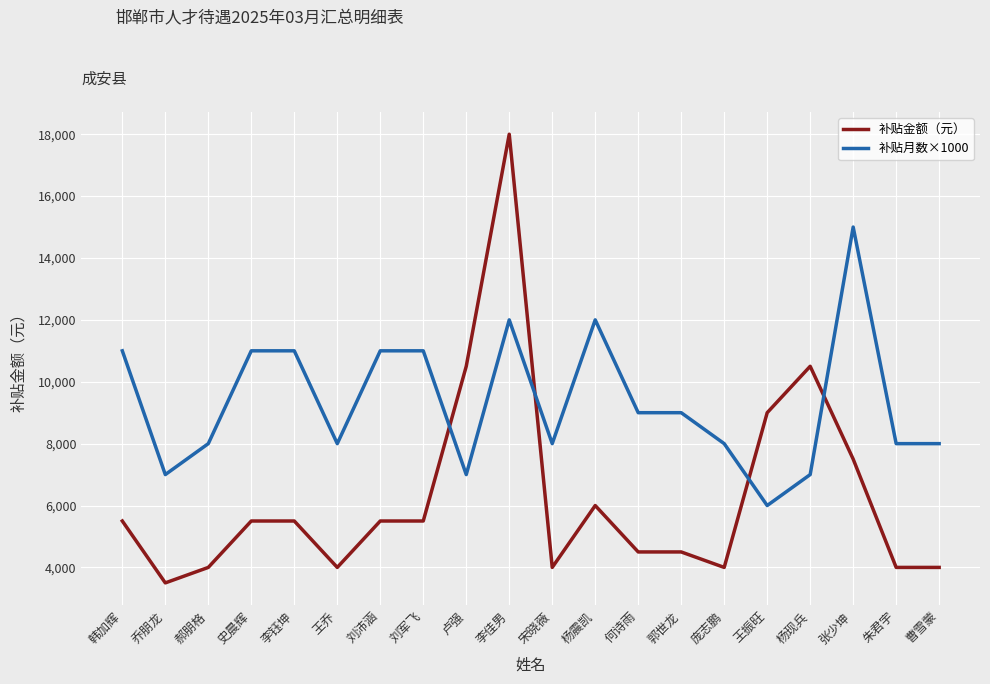

At which label does 补贴月数×1000 reach its peak?

张少坤